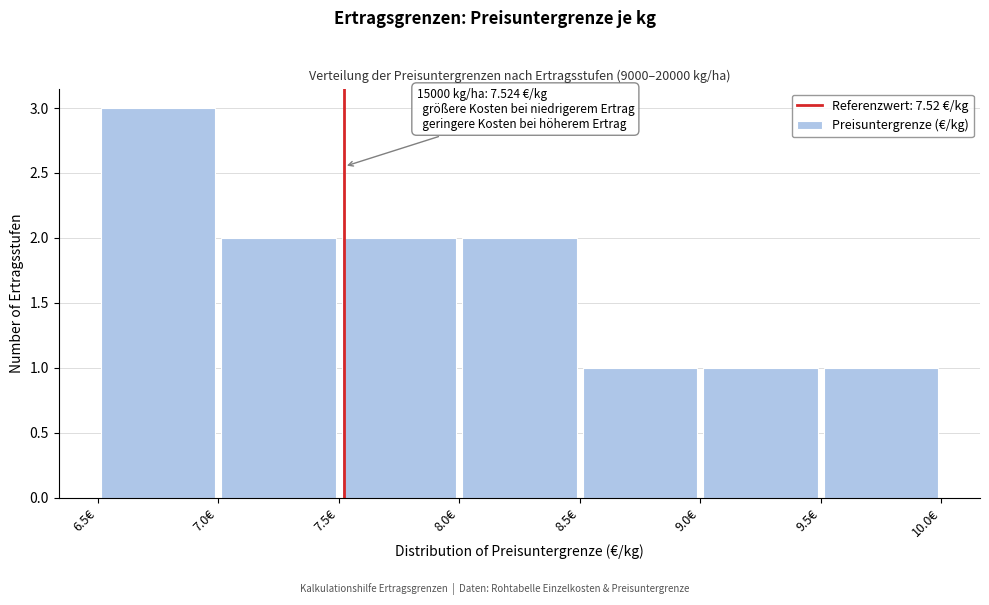

Over which range of the x-axis is the bar tallest?

6.5 to 7.0